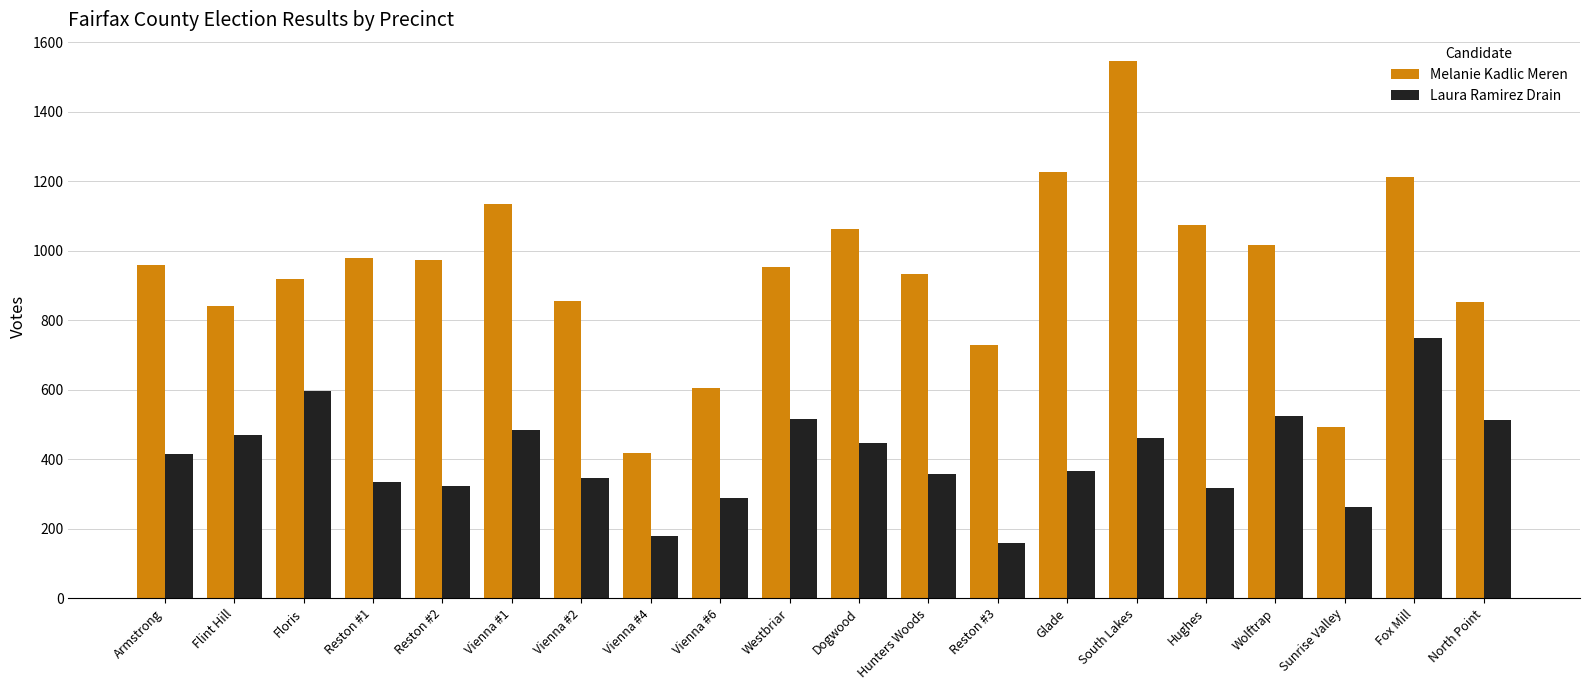

Rank the series at South Lakes from highest to lowest value.

Melanie Kadlic Meren, Laura Ramirez Drain